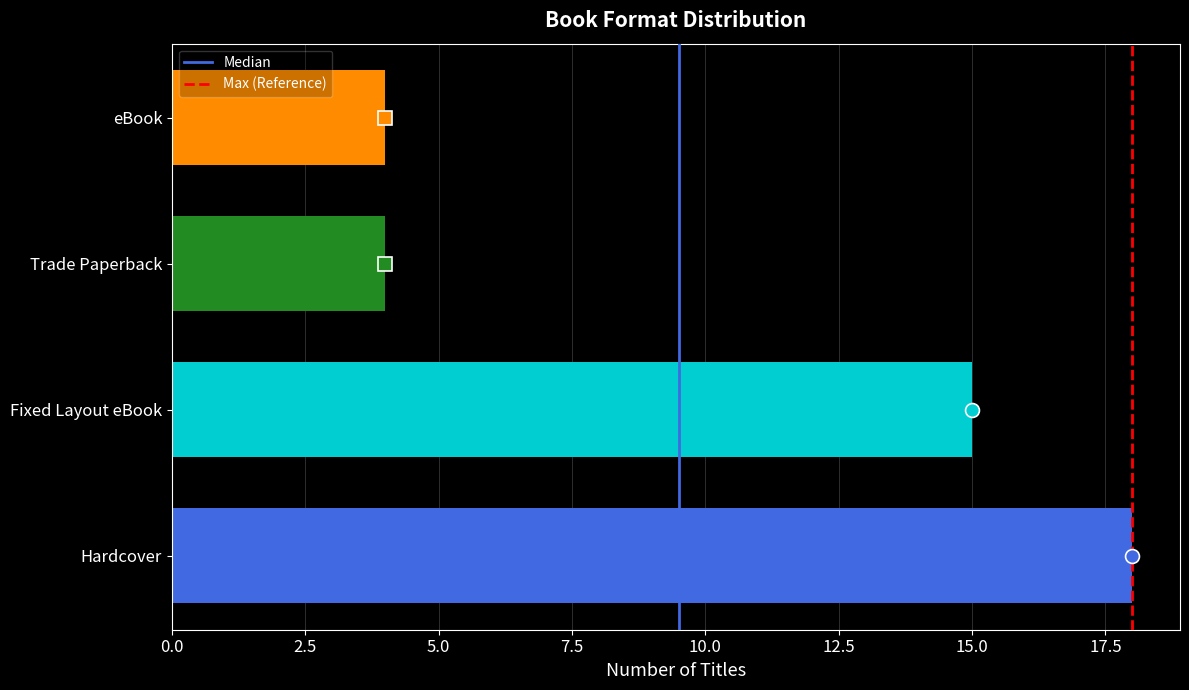

Between eBook and Fixed Layout eBook, which is larger?

Fixed Layout eBook